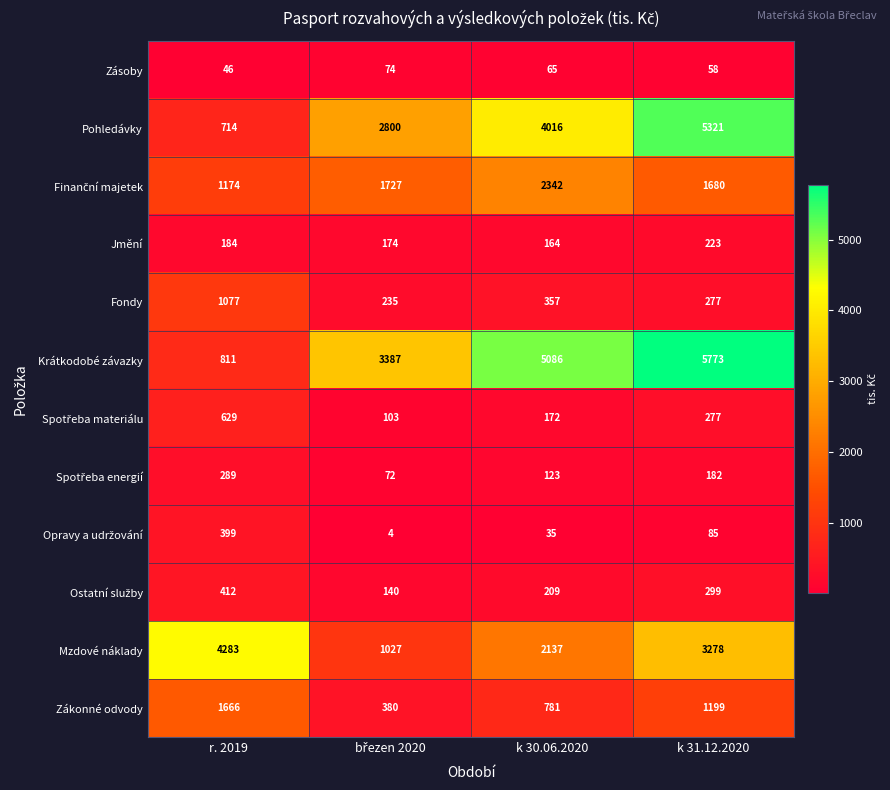

Is it true that Zásoby equals 106 at k 30.06.2020?

False